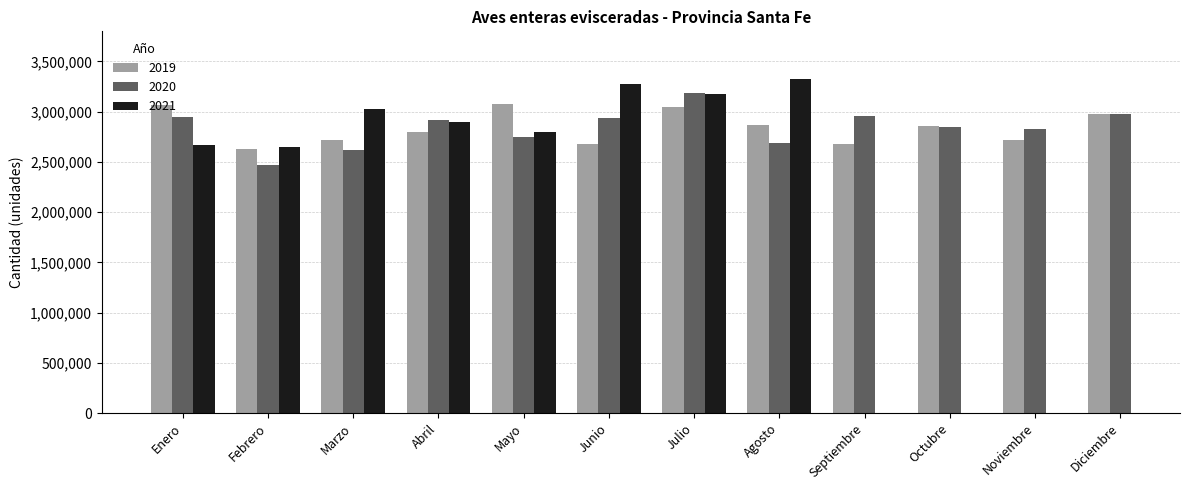

At which category is the sum across all series the highest?

Julio